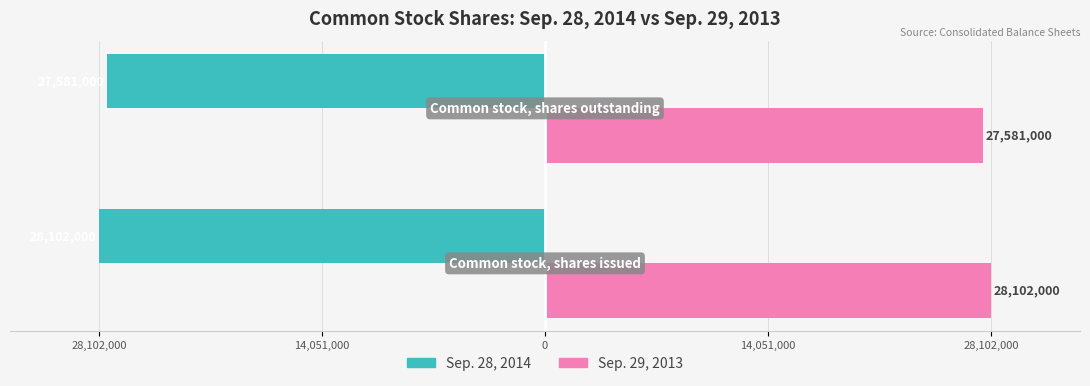

What are all the series names shown in the legend?

Sep. 28, 2014, Sep. 29, 2013